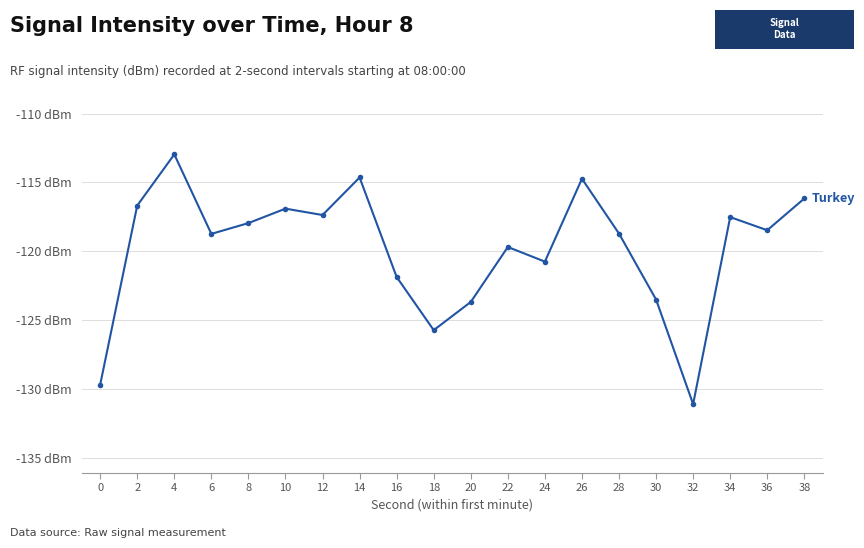

What is the maximum value shown in the chart?

-113.0